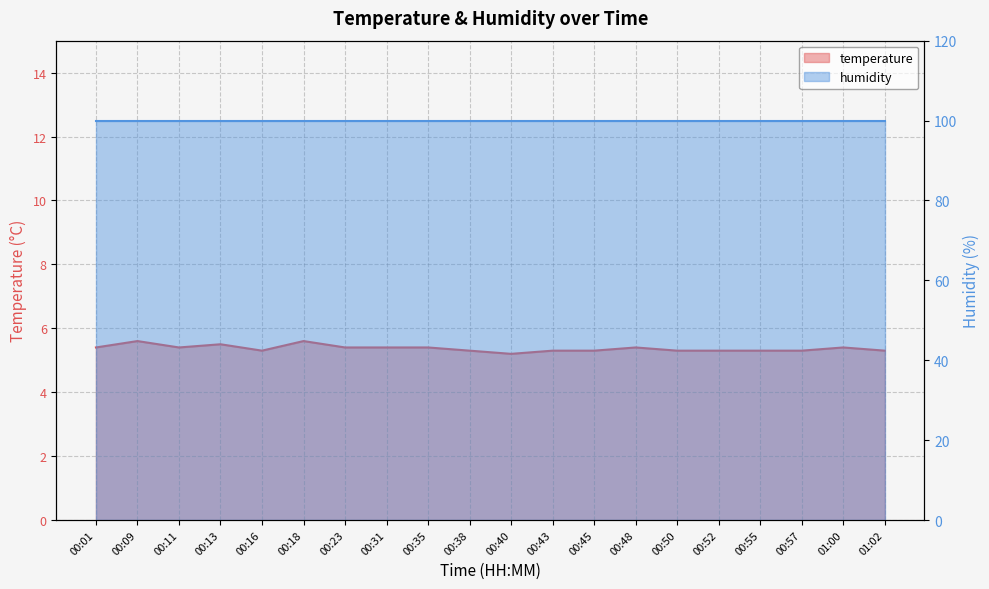

Where is the first local maximum?

00:09